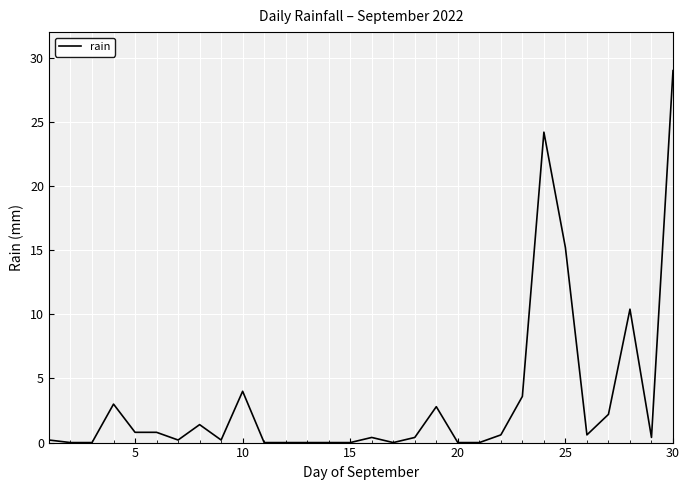

What is the greatest value displayed?

29.0